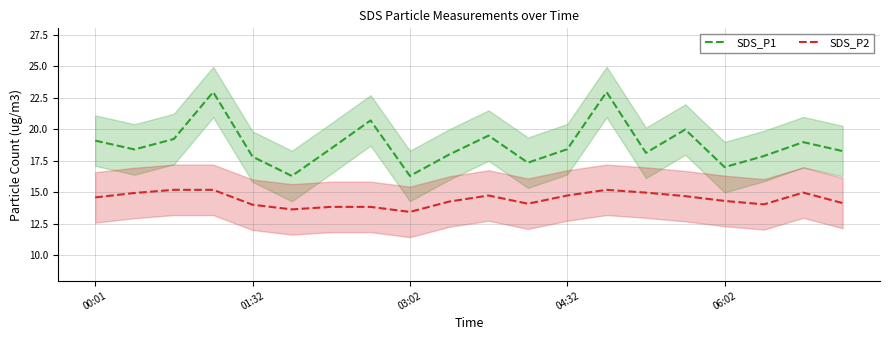

Reading left to right, what are all the values shown in this chart?

SDS_P1: 19.1	18.4	19.2	22.9	17.8	16.3	18.5	20.7	16.3	18.0	19.5	17.4	18.4	22.9	18.1	20.0	17.0	17.9	19.0	18.3
SDS_P2: 14.6	14.9	15.2	15.2	14.0	13.7	13.8	13.8	13.4	14.3	14.8	14.1	14.8	15.2	15.0	14.7	14.3	14.1	15.0	14.2